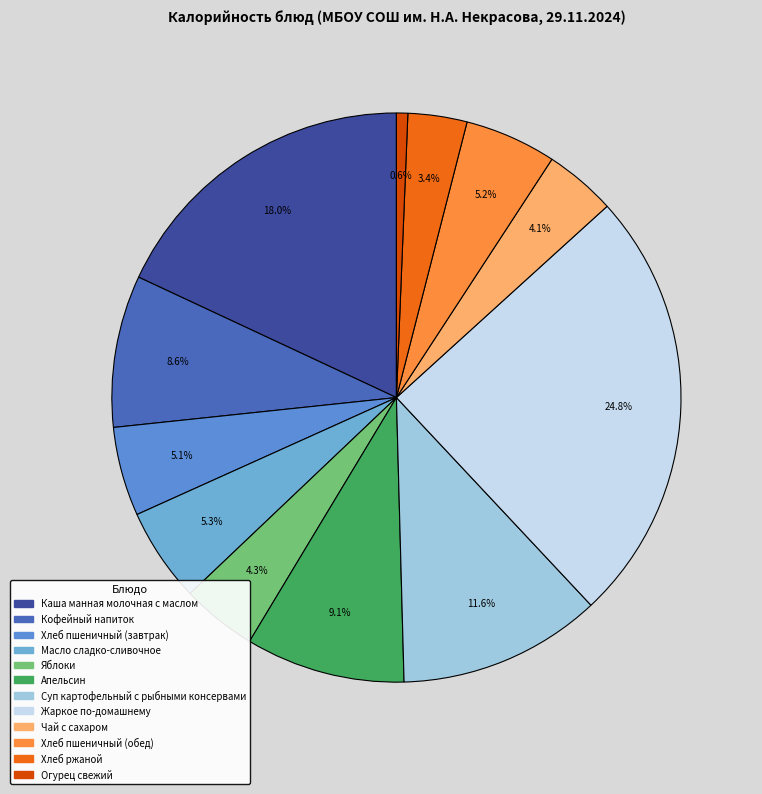

Rank the categories by value from lowest to highest.

Огурец свежий, Хлеб ржаной, Чай с сахаром, Яблоки, Хлеб пшеничный (завтрак), Хлеб пшеничный (обед), Масло сладко-сливочное, Кофейный напиток, Апельсин, Суп картофельный с рыбными консервами, Каша манная молочная с маслом, Жаркое по-домашнему